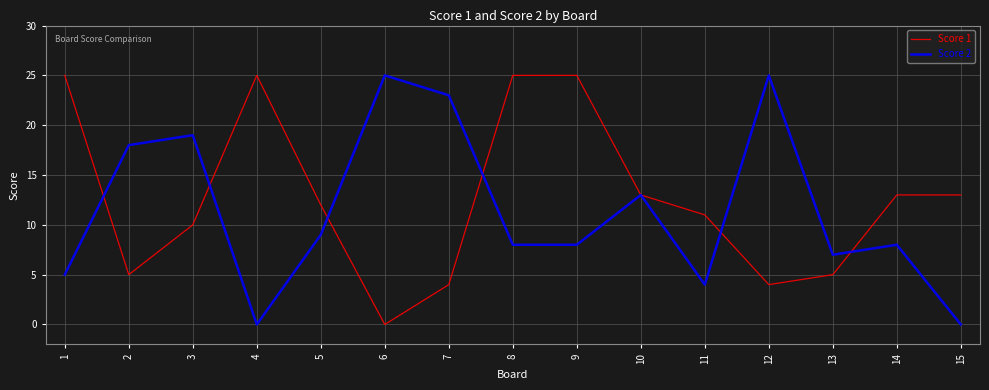

Which series changed the most between 3 and 15?

Score 2